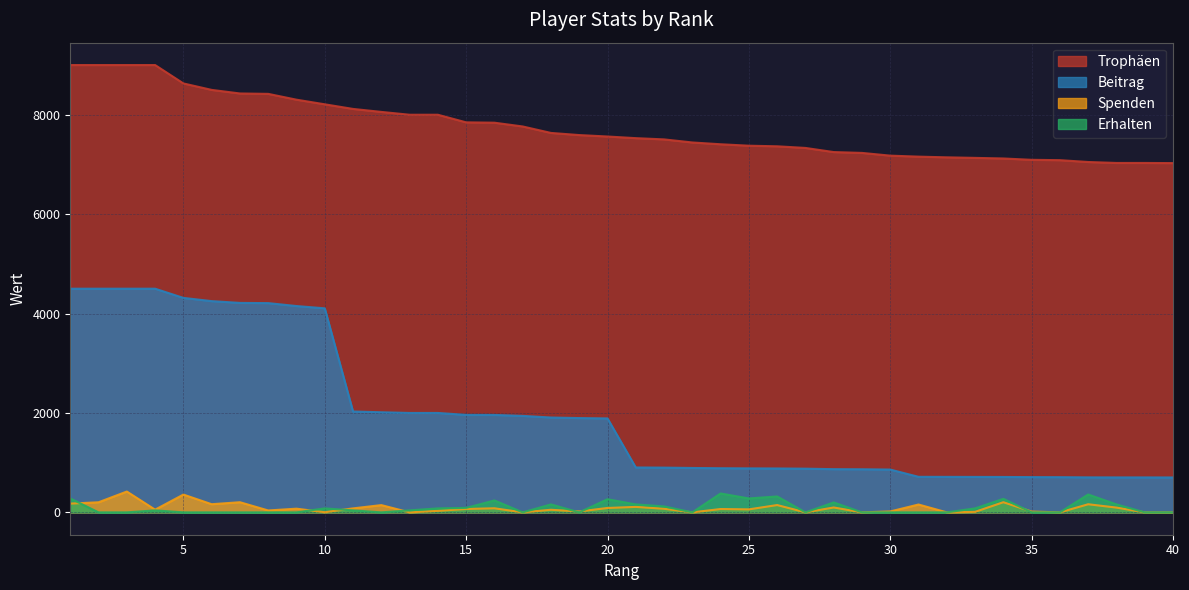

True or false: Spenden and Beitrag intersect in this chart.

False